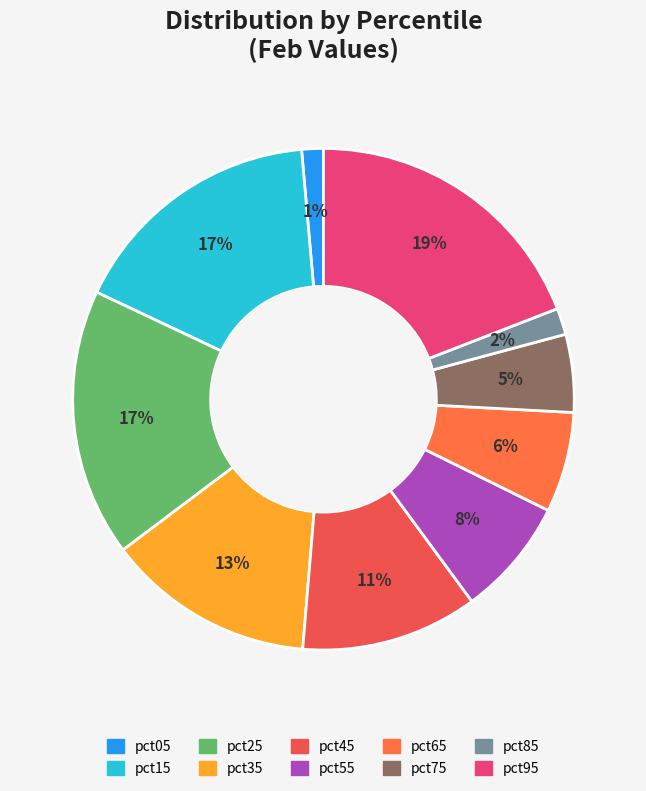

Does any single category account for the majority?

No